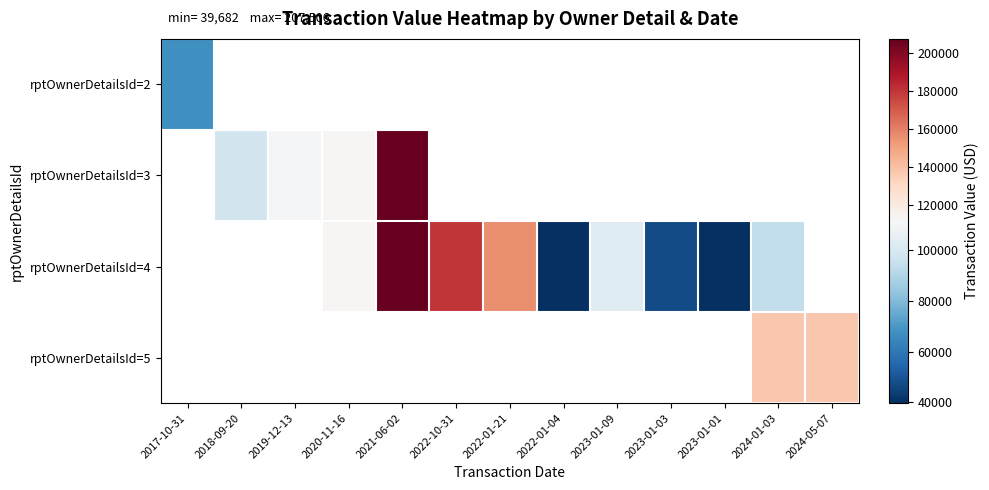

Which label corresponds to the smallest value in the chart?

2022-01-04